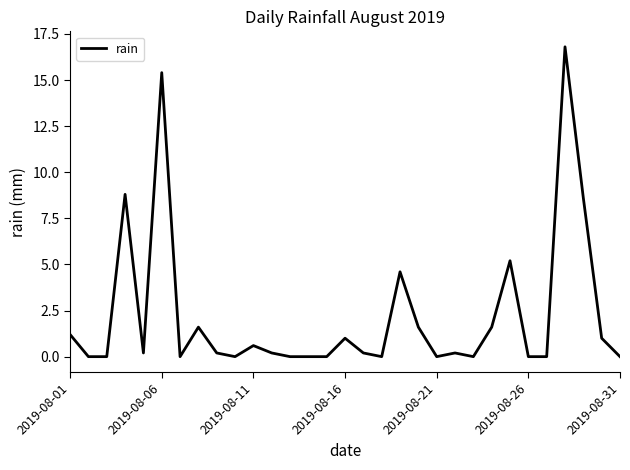

What is the maximum value shown in the chart?

16.8